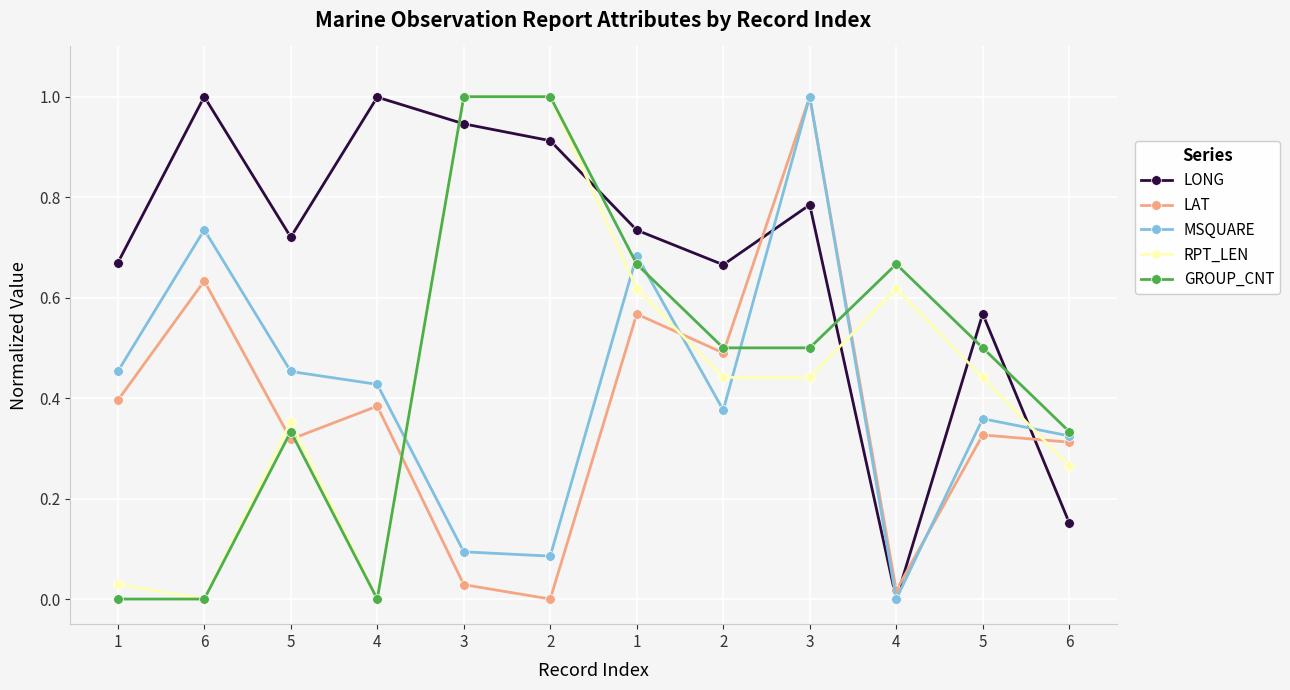

At how many categories does at least one series exceed 0?

12